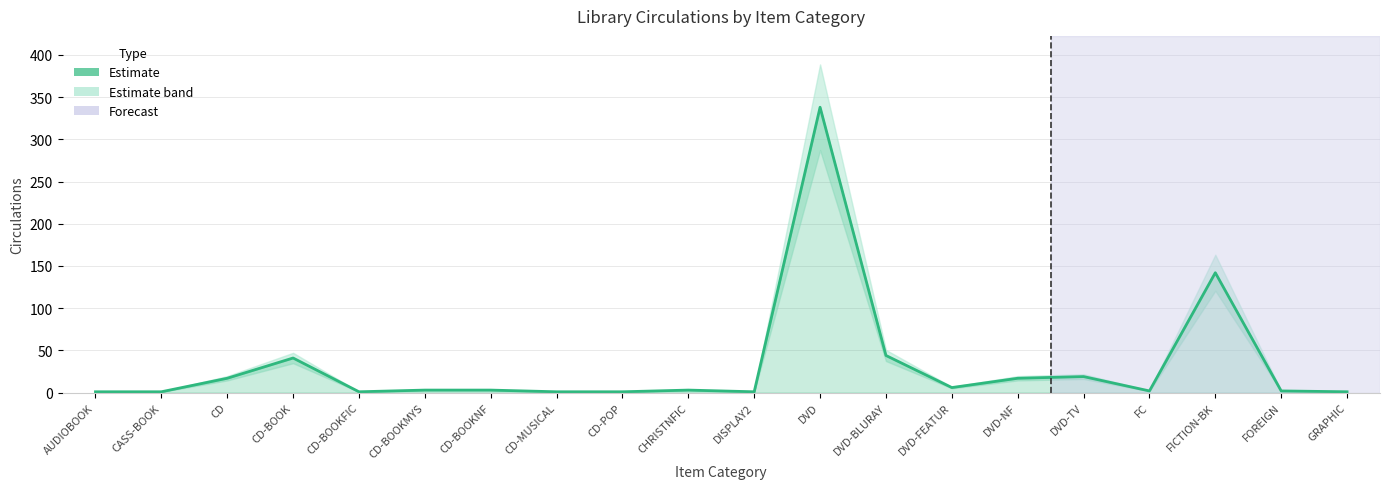

Count the number of categories in the chart.

20